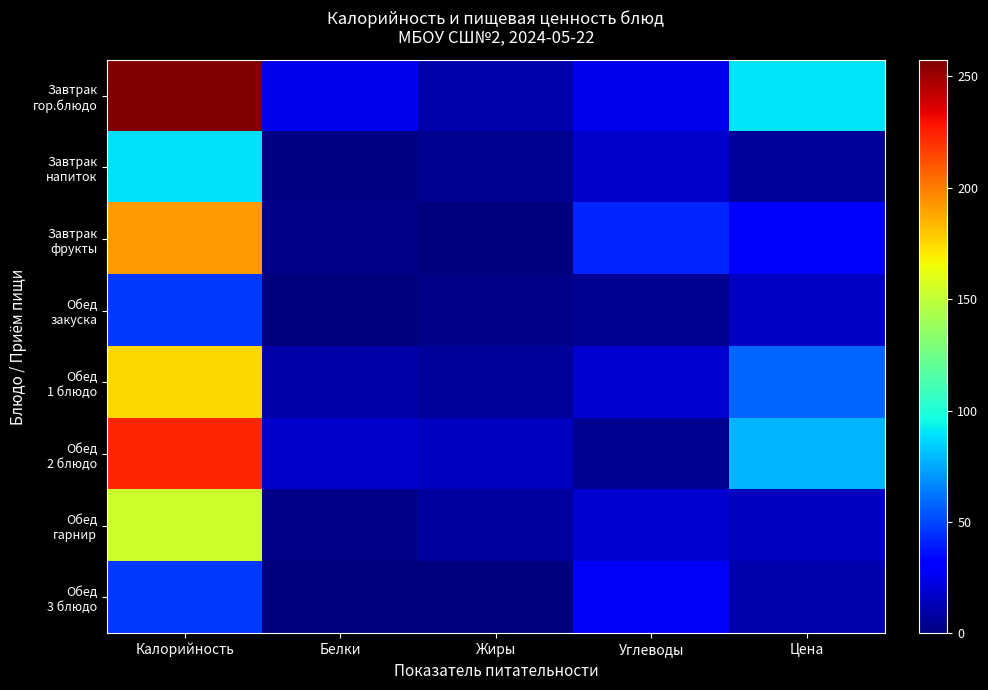

Between Белки and Жиры, which series saw the biggest shift?

Завтрак гор.блюдо